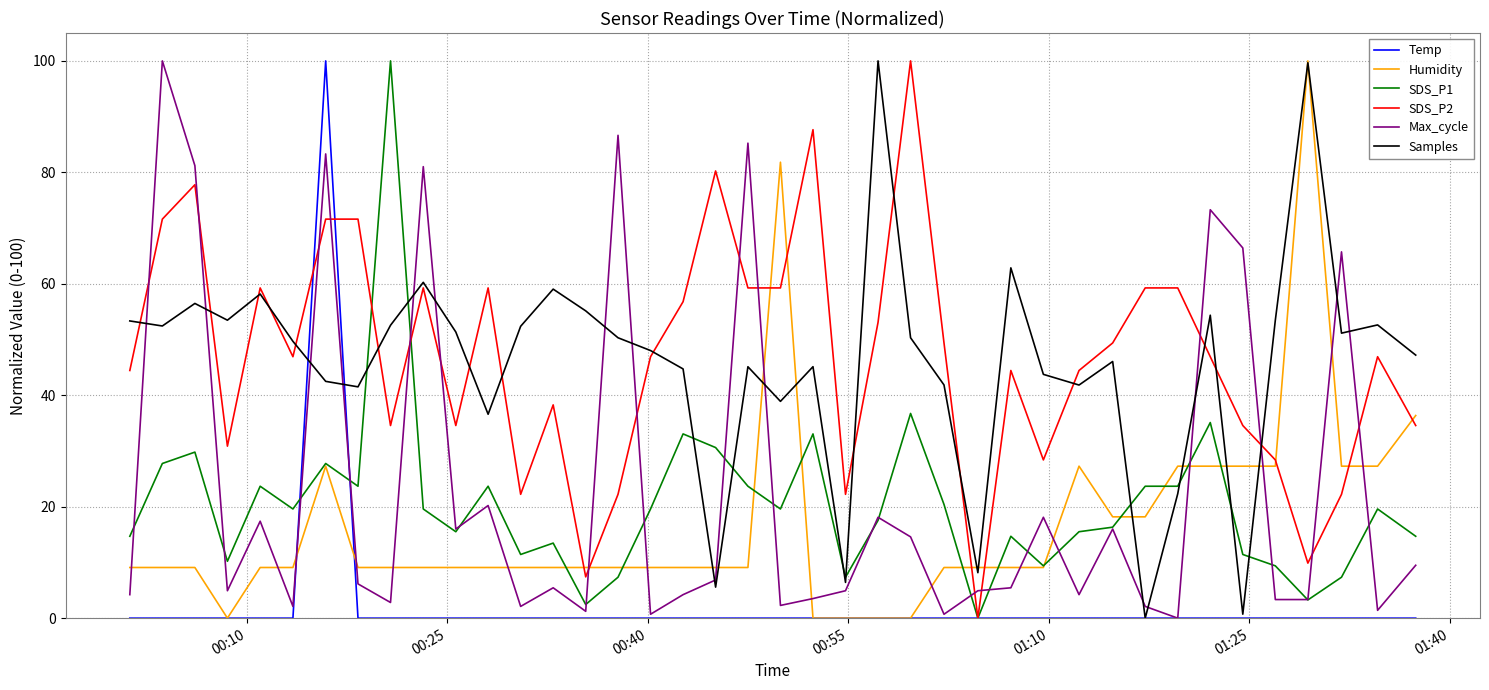

True or false: SDS_P2 and Humidity intersect in this chart.

True